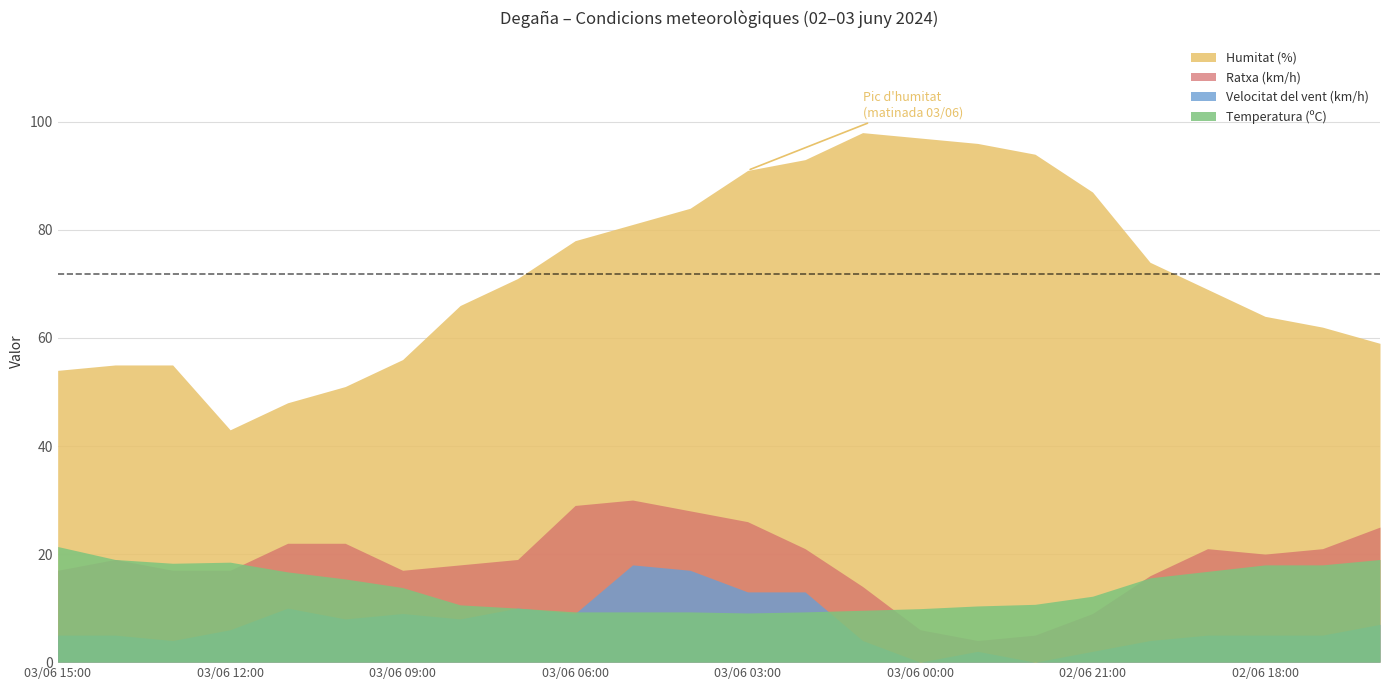

True or false: Ratxa (km/h) and Velocitat del vent (km/h) cross at least once.

False